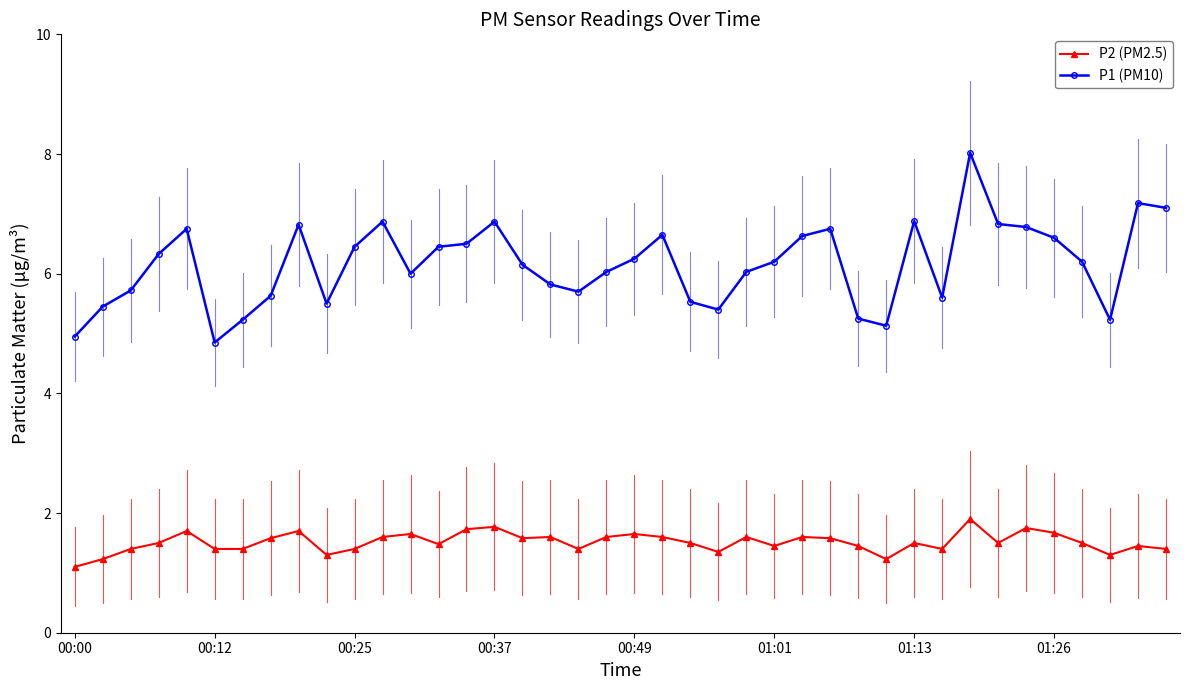

Rank the series by their maximum value, from lowest to highest.

P2 (PM2.5), P1 (PM10)